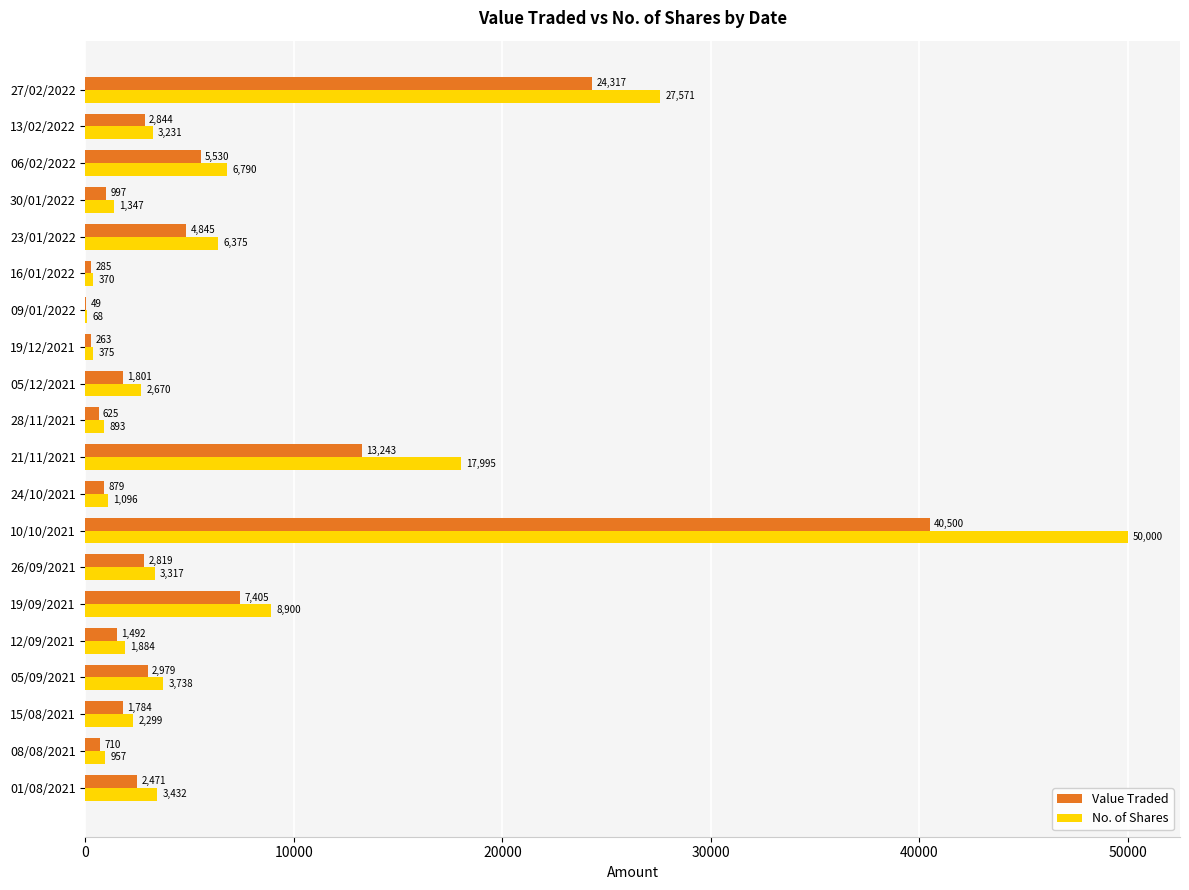

How many data points does each series have?

20